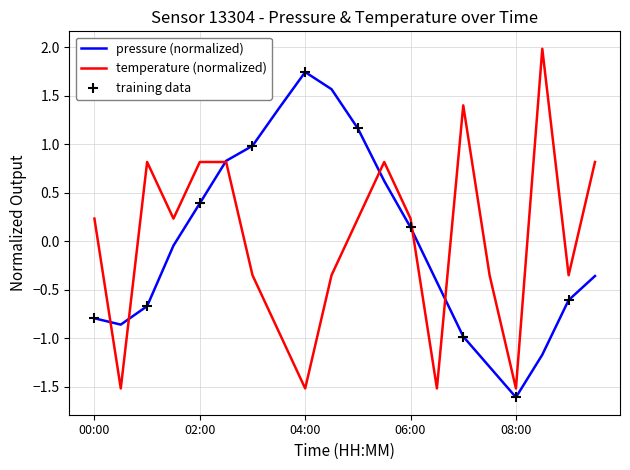

What is the greatest value displayed?

2.0